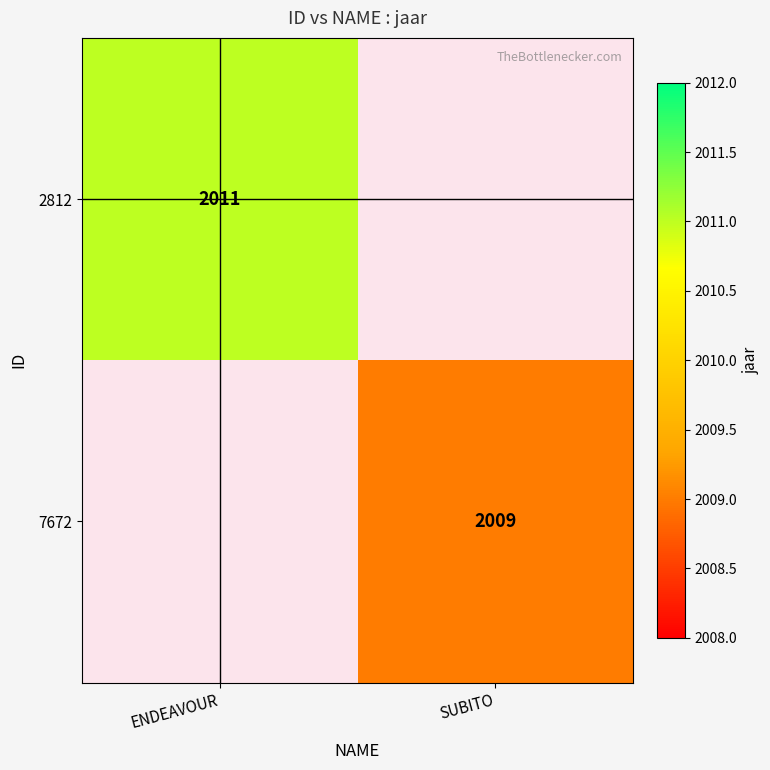

Which has a higher value, SUBITO or ENDEAVOUR?

ENDEAVOUR